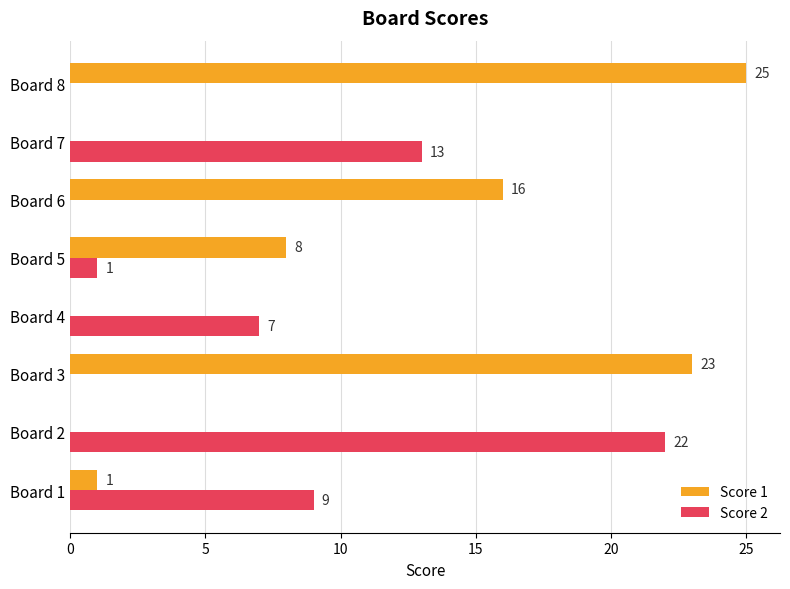

Is the value of Score 2 at Board 5 greater than the value of Score 1 at Board 3?

No